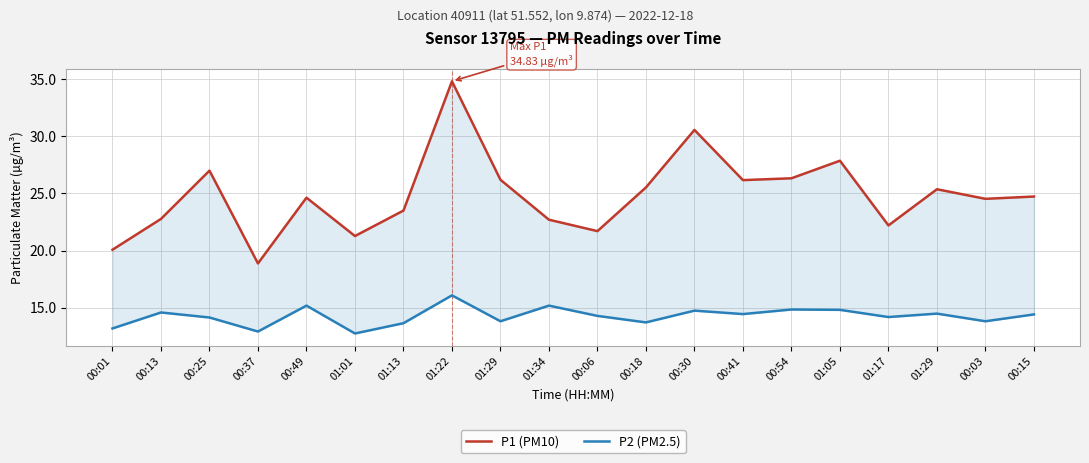

What is the difference between the maximum and minimum values in the P1 (PM10) series?

16.0